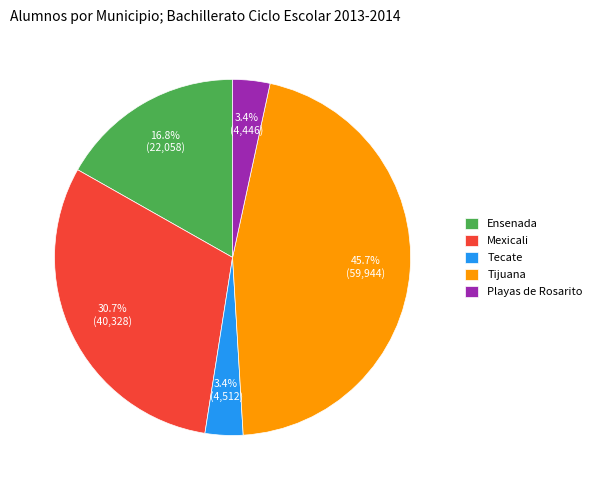

Is there a majority slice in this chart?

No